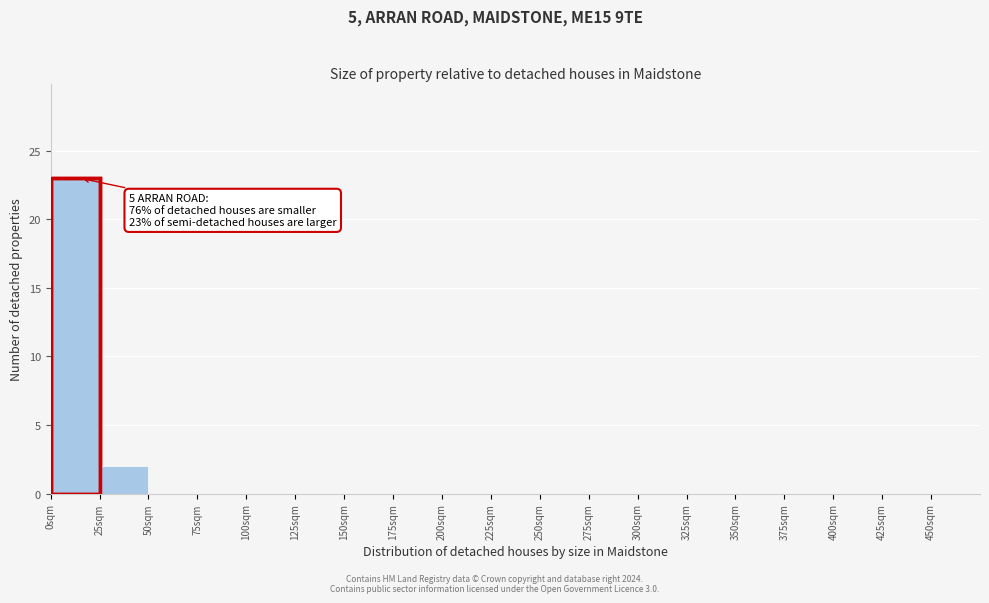

Over which range of the x-axis is the bar tallest?

0 to 25